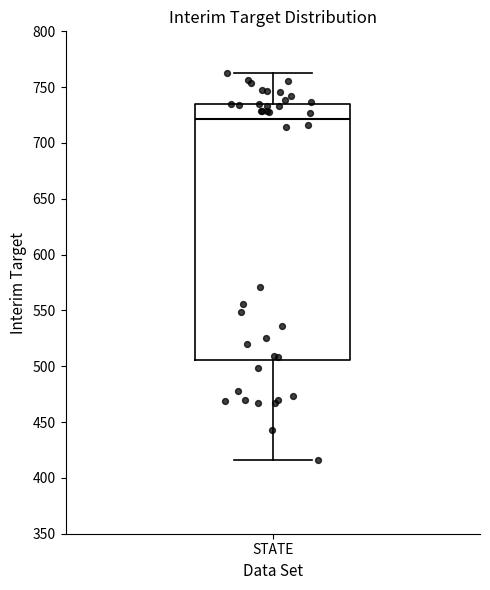

Transcribe this box plot: give where the median line is, the range the box spans, and where the two whiskers end, as read against the y-axis. The values are not printed on the chart, so give them approximately, as read against the axis.

median 720, box 505 to 735, whiskers 415 to 765